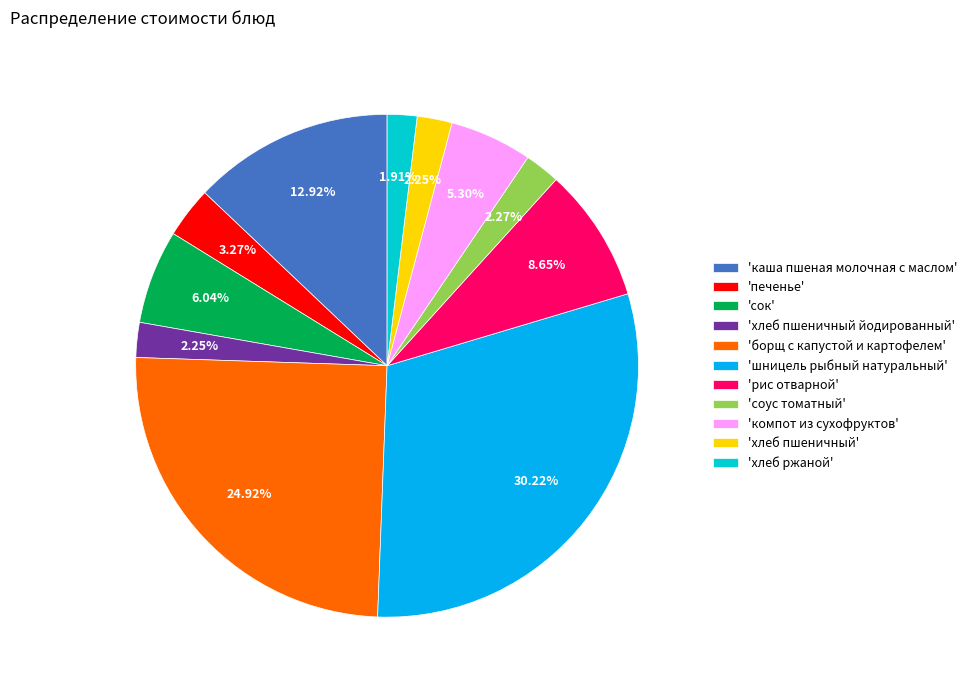

To the nearest percent, what is the difference between the largest and smallest slice percentages?

28%